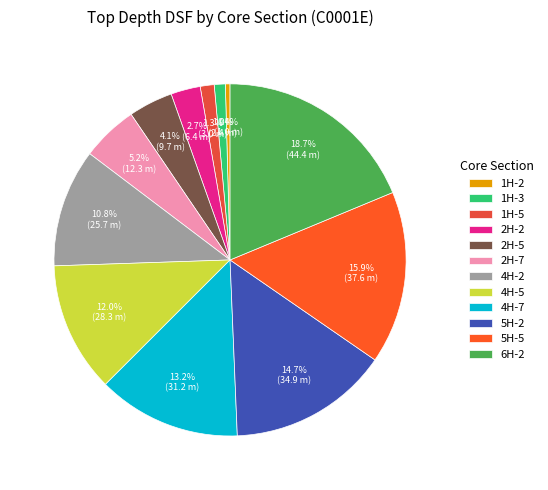

To the nearest percent, what percentage of the pie is 5H-5?

16%